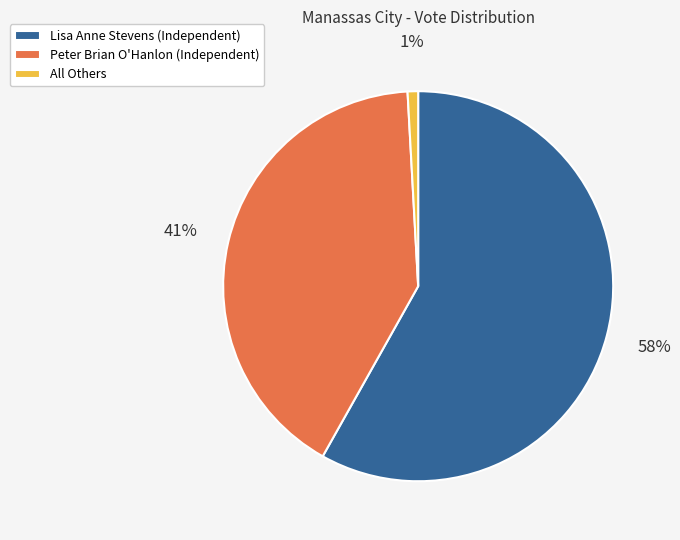

The All Others slice represents 1% of the pie. True or false?

True